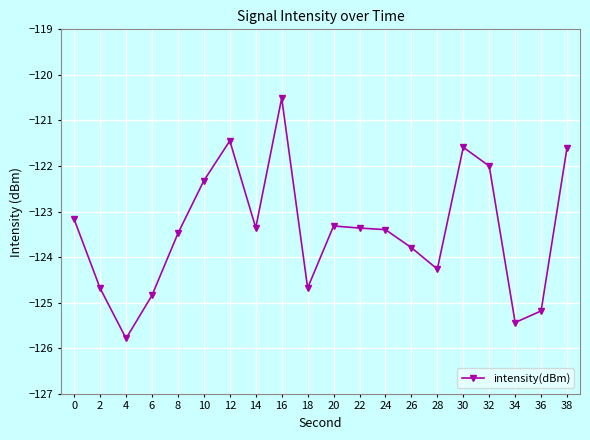

What is the greatest value displayed?

-120.5